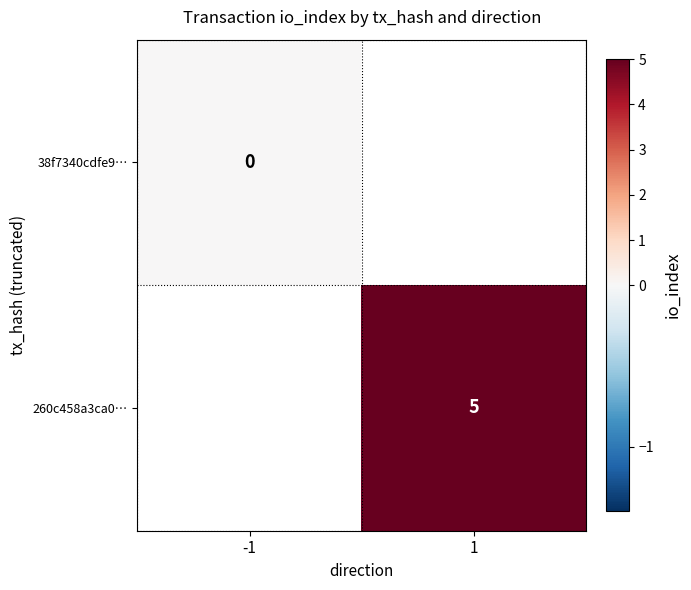

At how many categories does at least one series exceed 0?

1